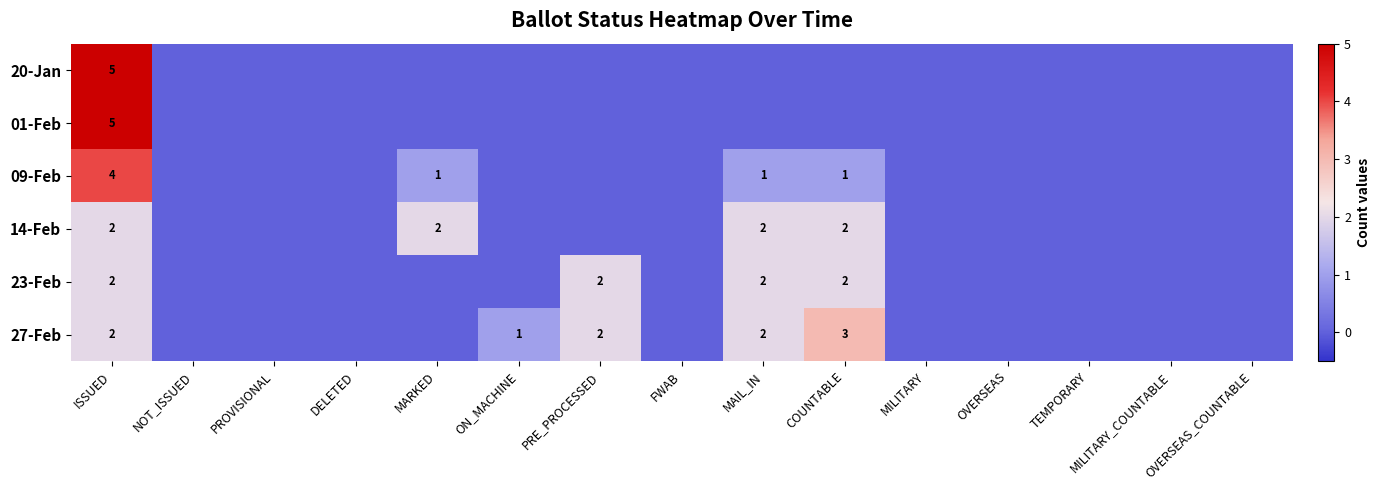

The value of 23-Feb at PRE_PROCESSED is 3. True or false?

False